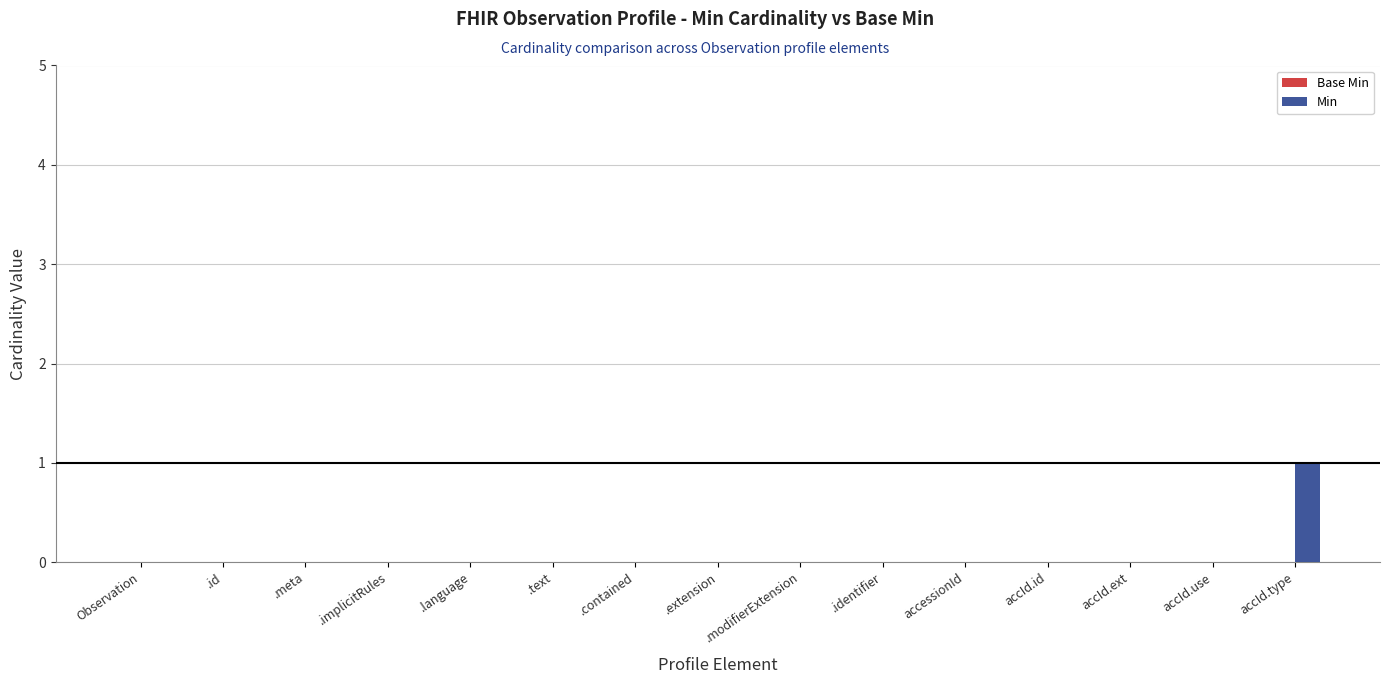

Which label corresponds to the largest value in the chart?

accId.type